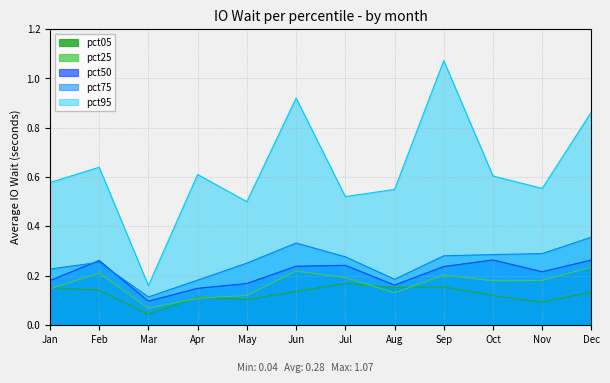

At which category is the sum across all series the highest?

Sep